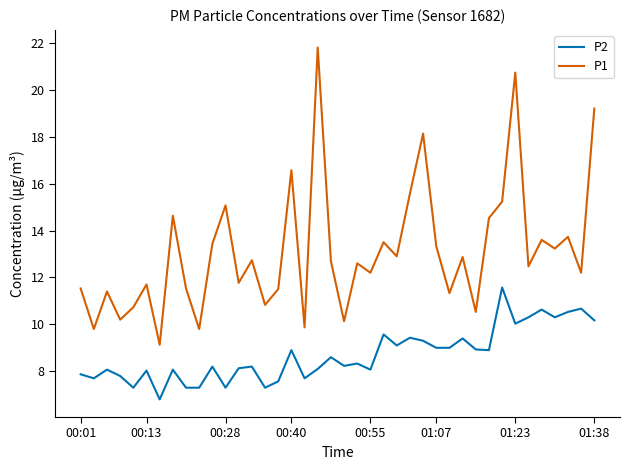

True or false: P1 and P2 cross at least once.

False